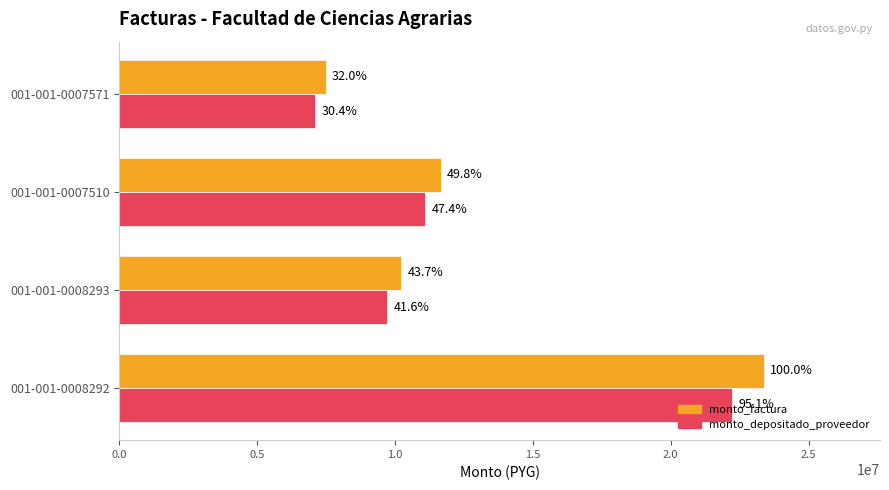

What are all the series names shown in the legend?

monto_factura, monto_depositado_proveedor